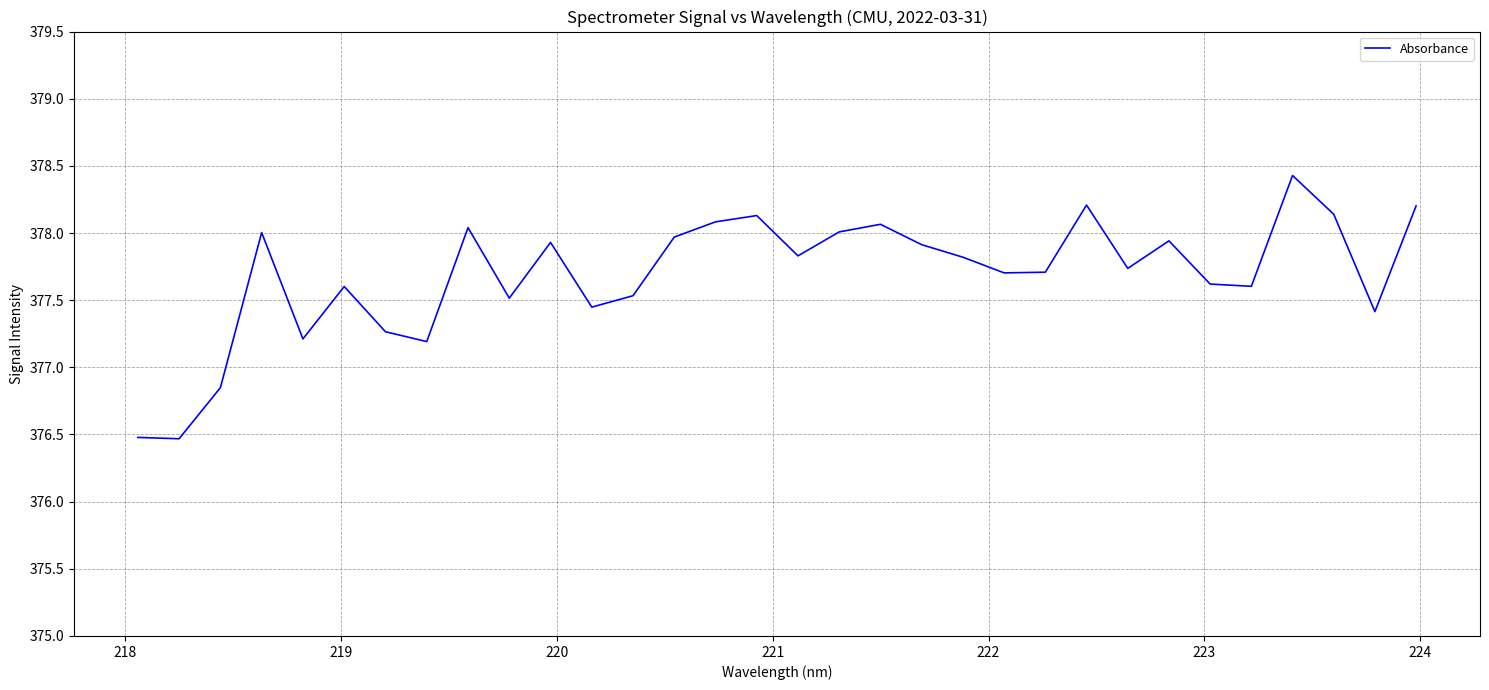

What is the difference between the maximum and minimum values?

2.0